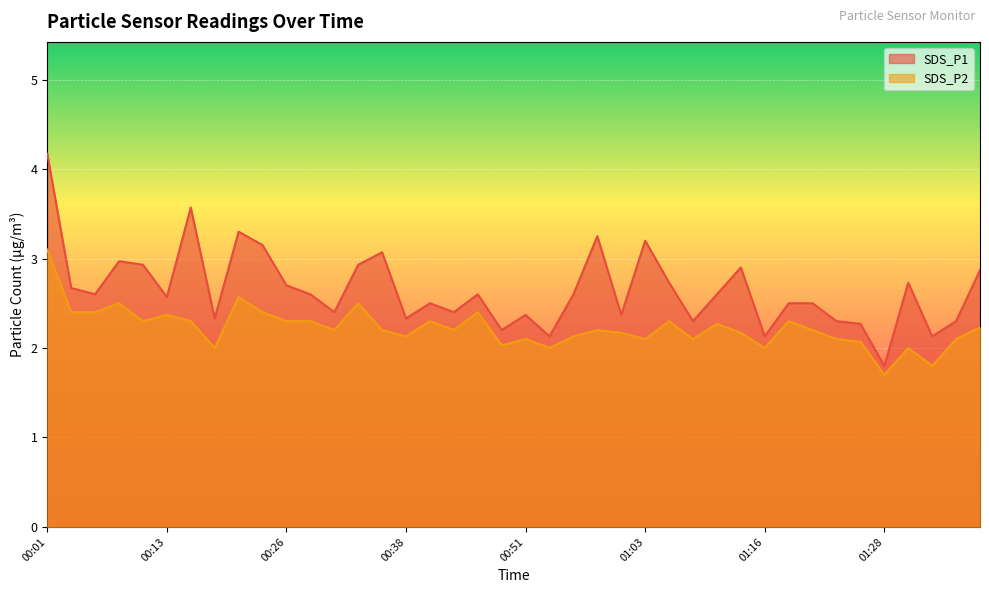

What are all the series names shown in the legend?

SDS_P1, SDS_P2